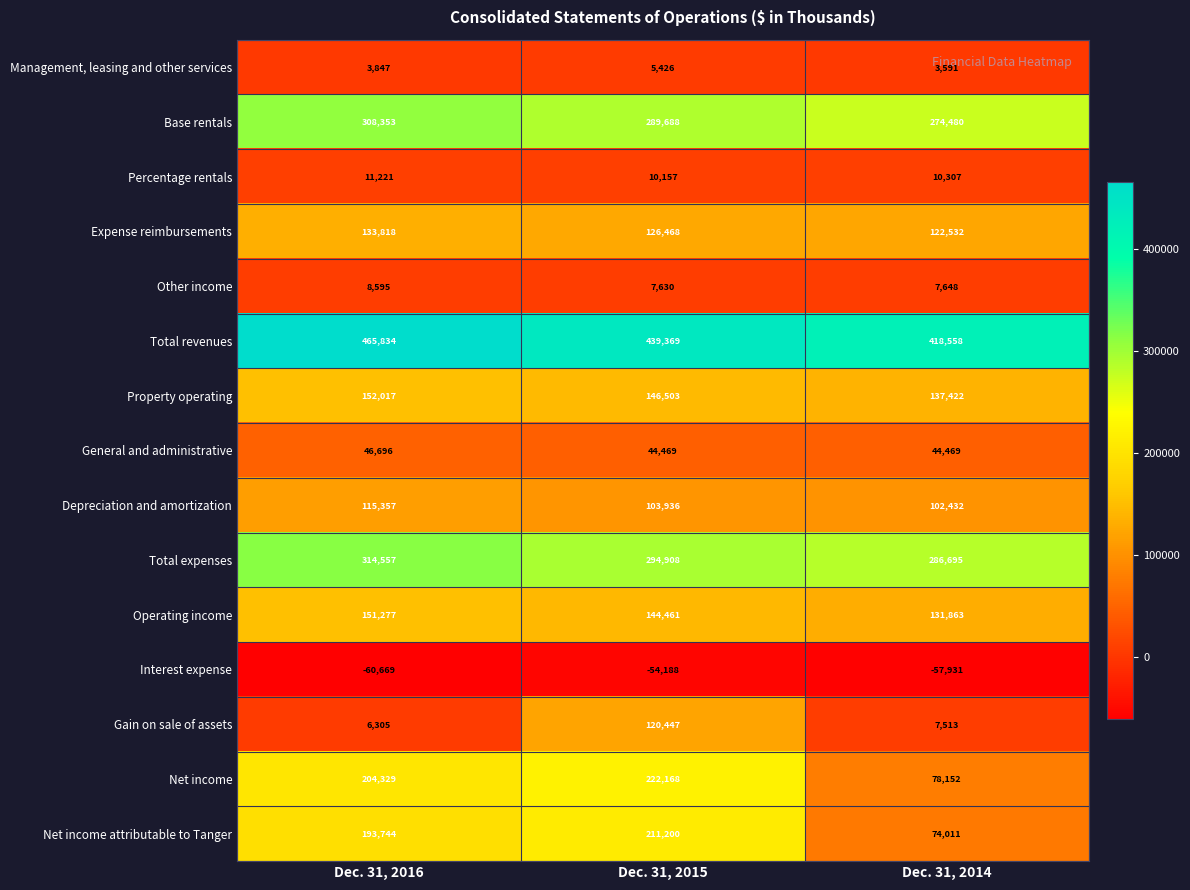

Rank the series at Dec. 31, 2016 from highest to lowest value.

Total revenues, Total expenses, Base rentals, Net income, Net income attributable to Tanger, Property operating, Operating income, Expense reimbursements, Depreciation and amortization, General and administrative, Percentage rentals, Other income, Gain on sale of assets, Management, leasing and other services, Interest expense